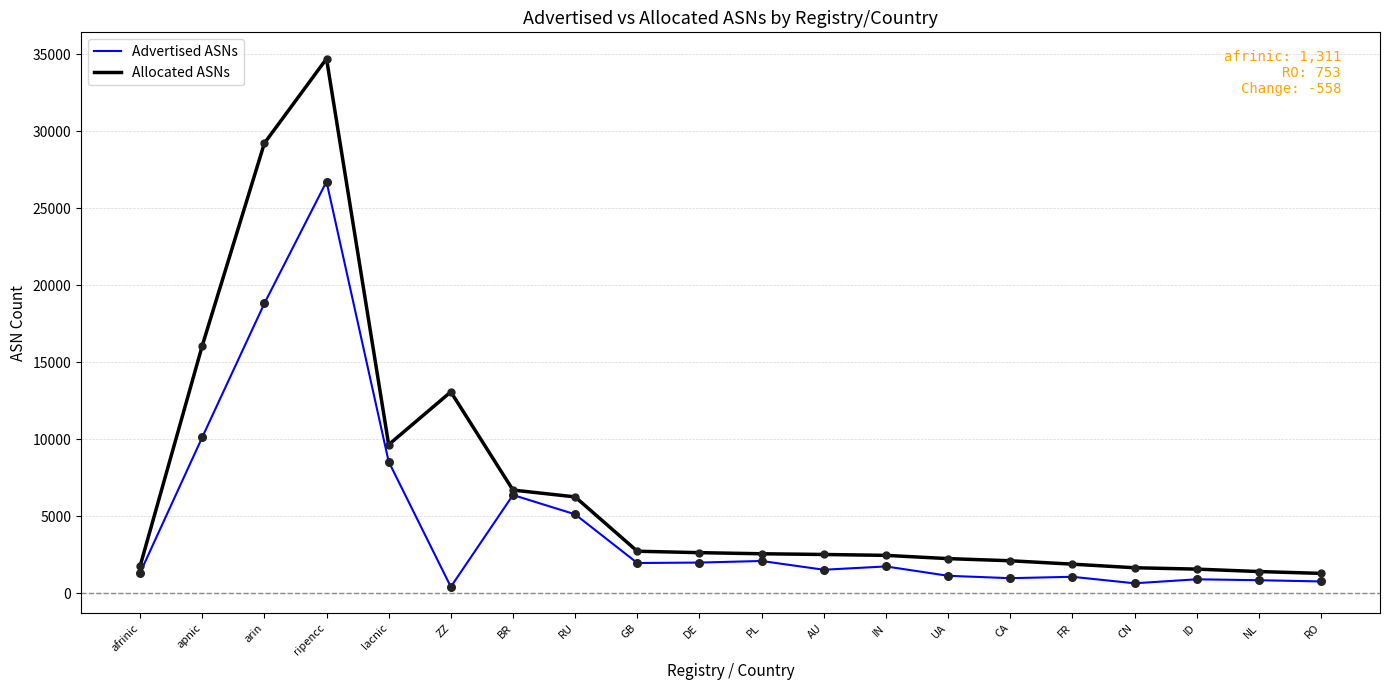

Which series changed the most between RU and AU?

Allocated ASNs